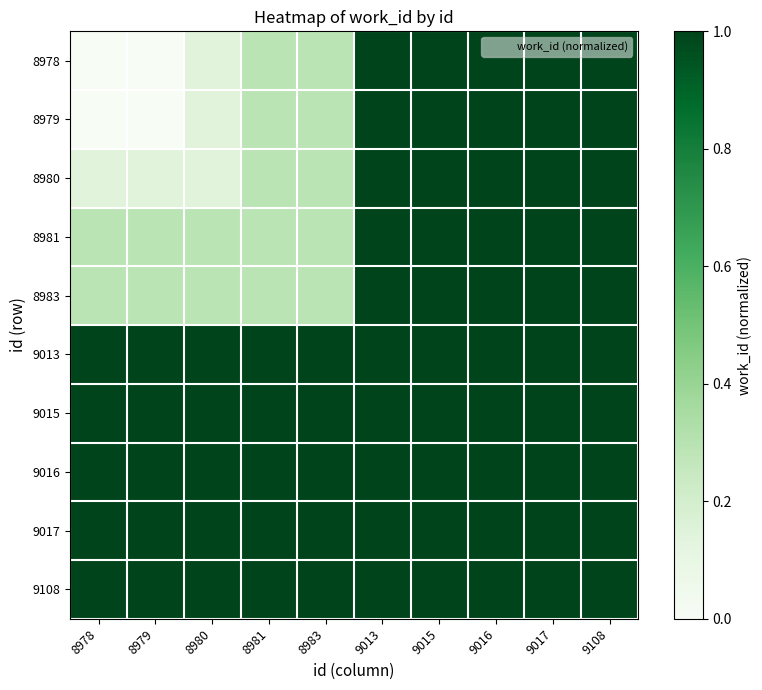

Which series changed the most between 8981 and 9013?

8978